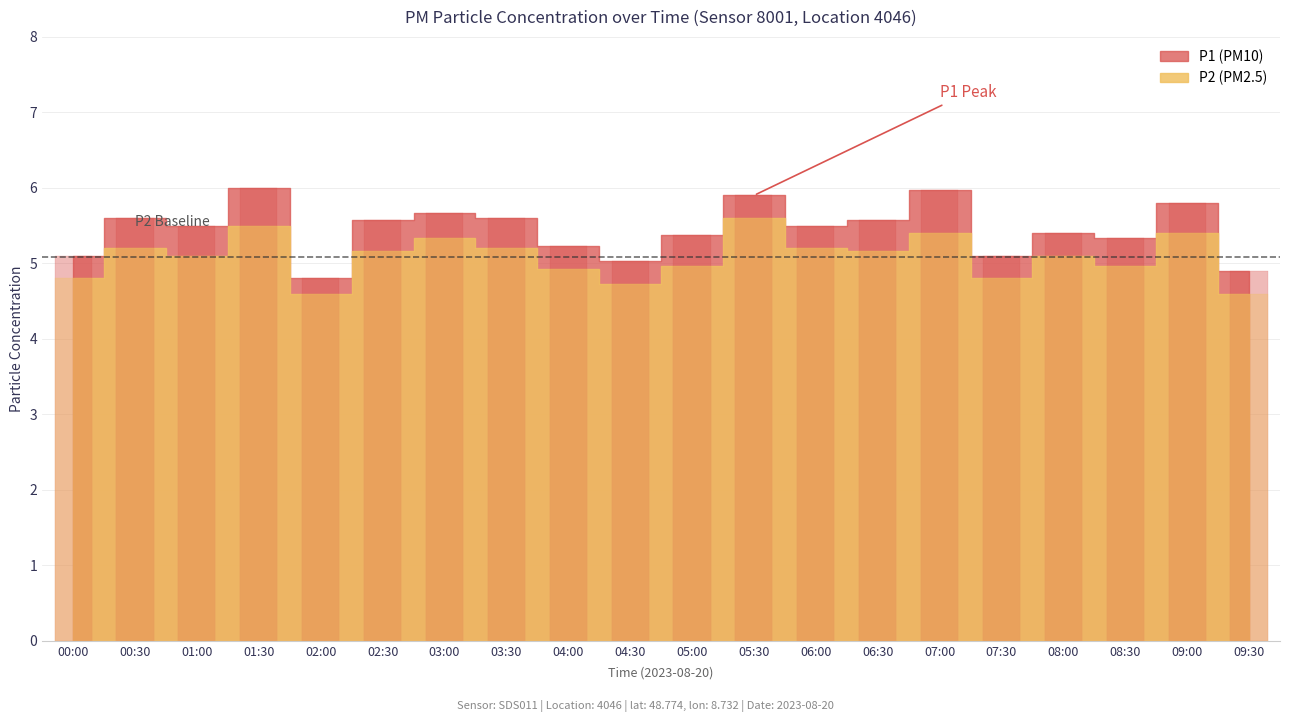

The P1 series shows 5.6 at 06:30. True or false?

True